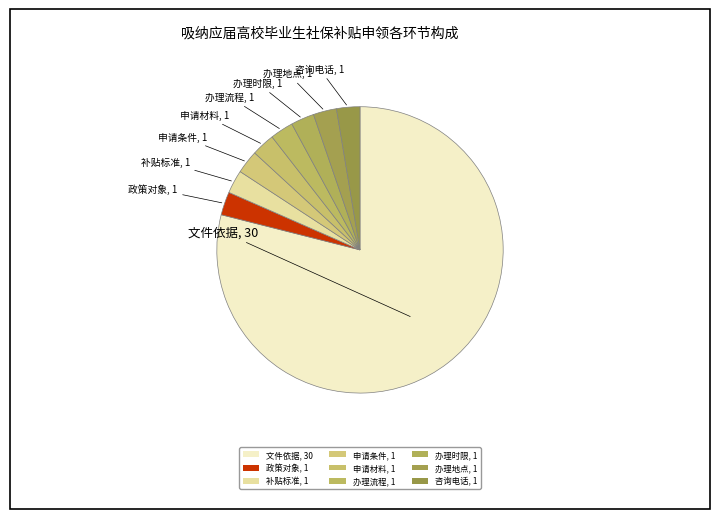

Count the number of slices in the pie.

9